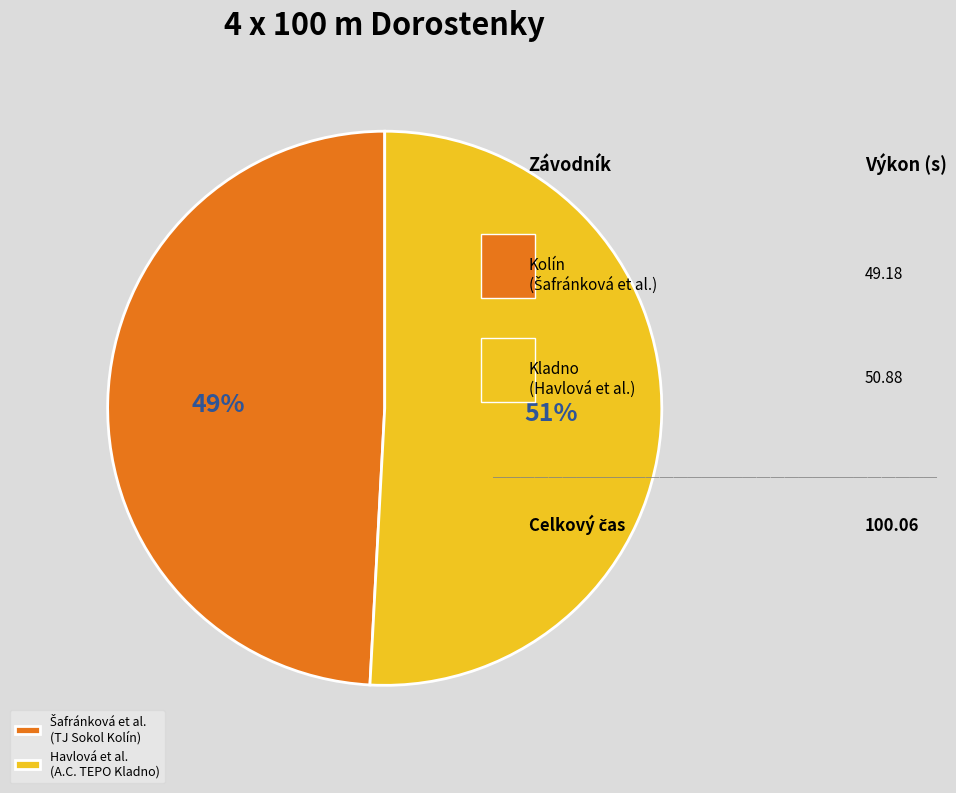

To the nearest percent, what percentage of the pie is Havlová et al. (A.C. TEPO Kladno)?

51%